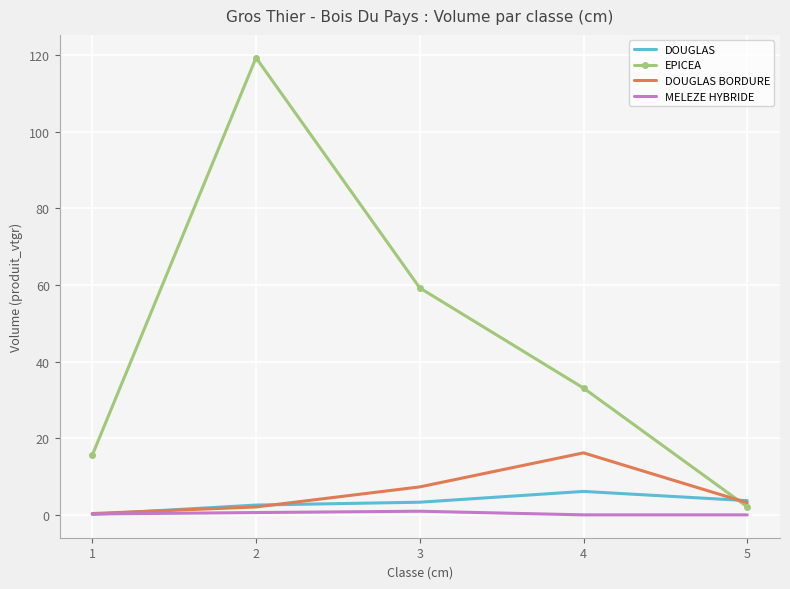

Rank the categories by EPICEA value from lowest to highest.

5, 1, 4, 3, 2